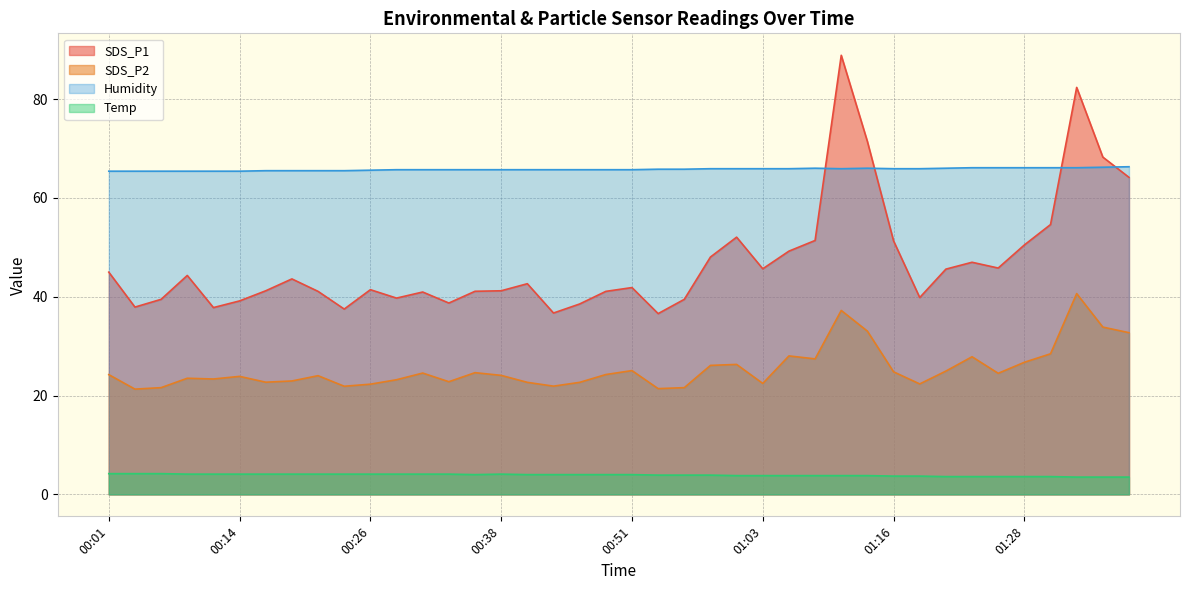

True or false: Humidity and SDS_P2 intersect in this chart.

False